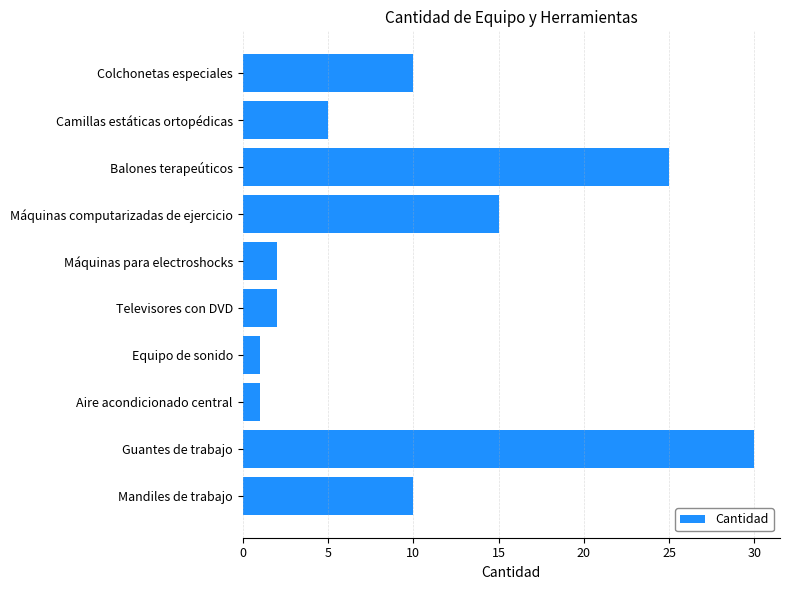

What is the change in value from Camillas estáticas ortopédicas to Aire acondicionado central?

-4